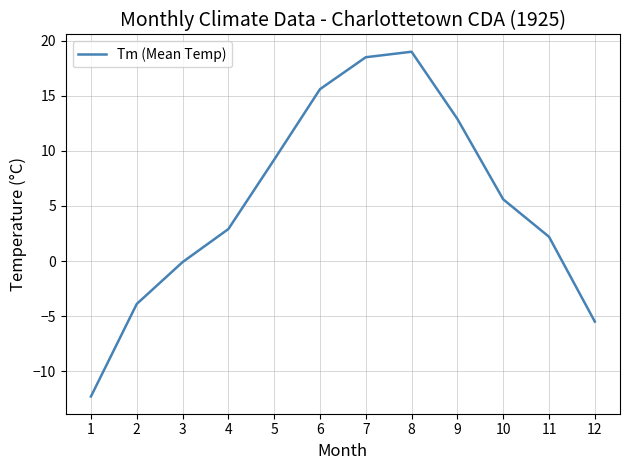

Rank the categories by value from lowest to highest.

1, 12, 2, 3, 11, 4, 10, 5, 9, 6, 7, 8